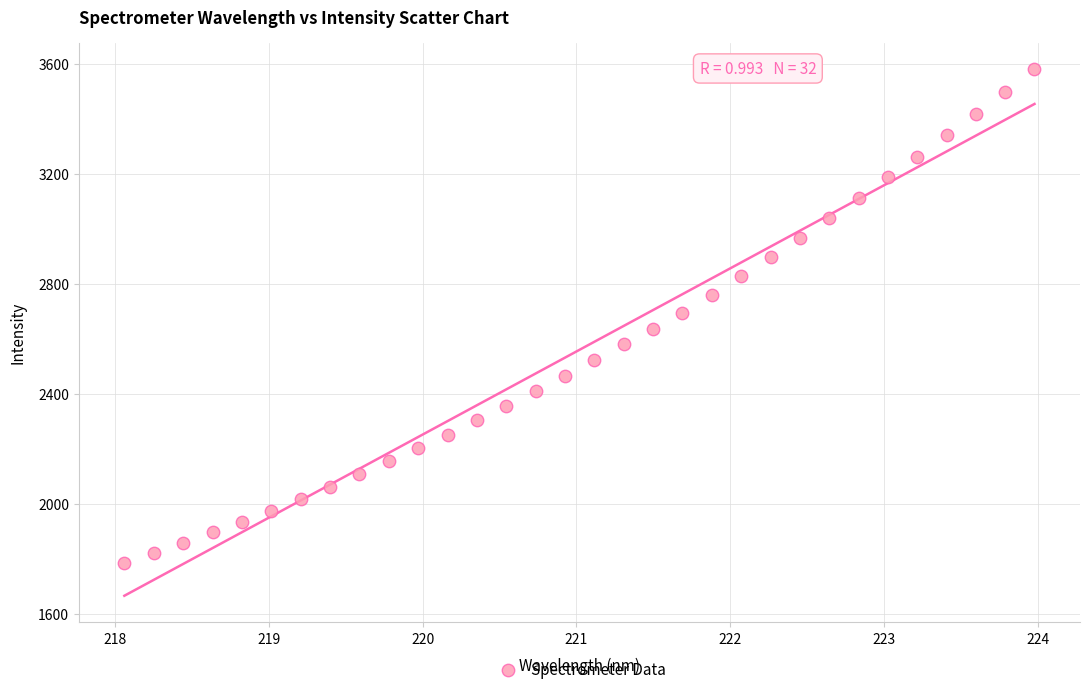

What is the range of Y values (max minus min)?

1796.0